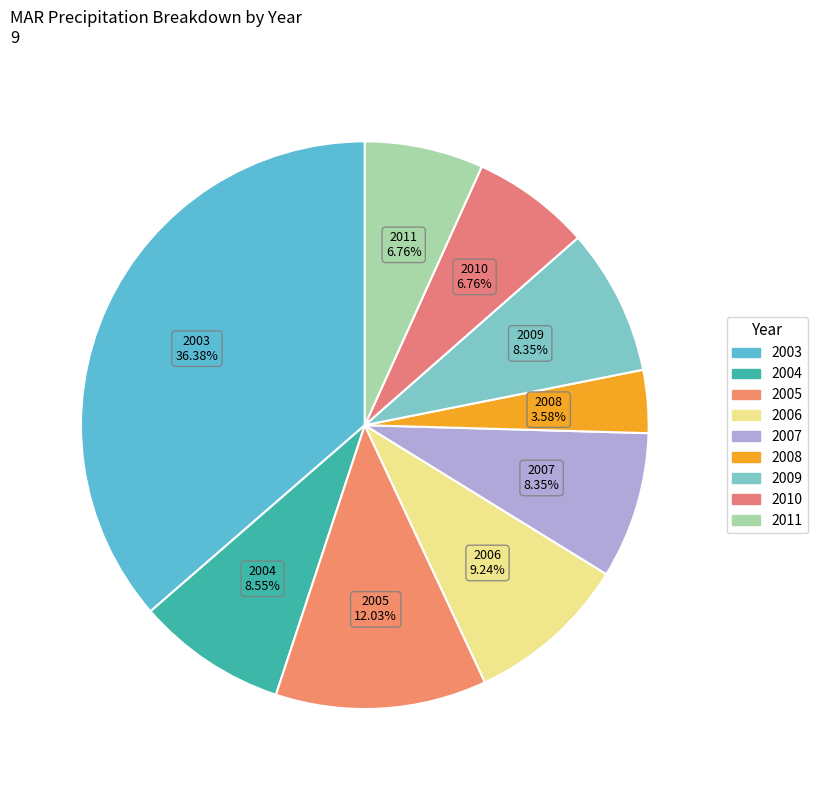

Is it true that 2010 is 7% of the pie?

True